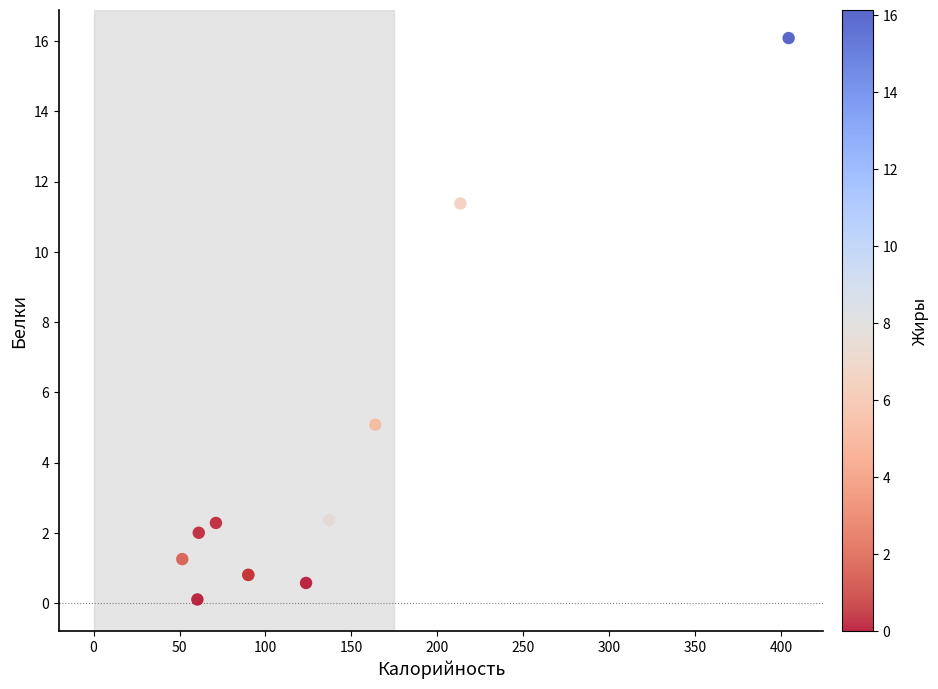

What Y value in the scatter plot is closest to 8?

5.1